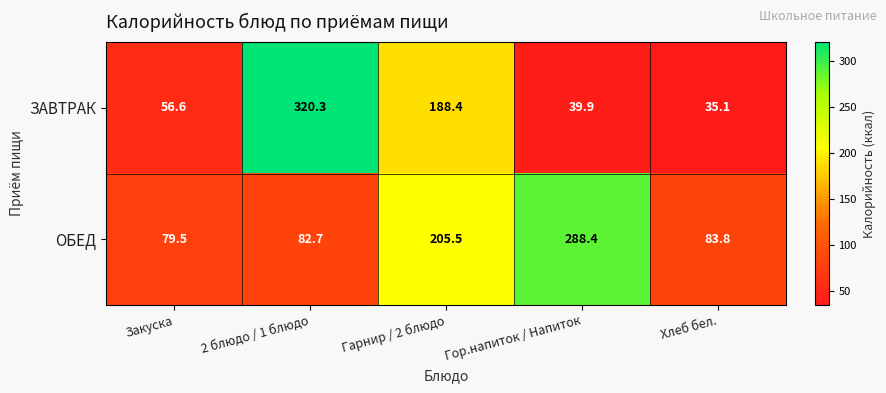

Which series has the widest spread of values?

ЗАВТРАК